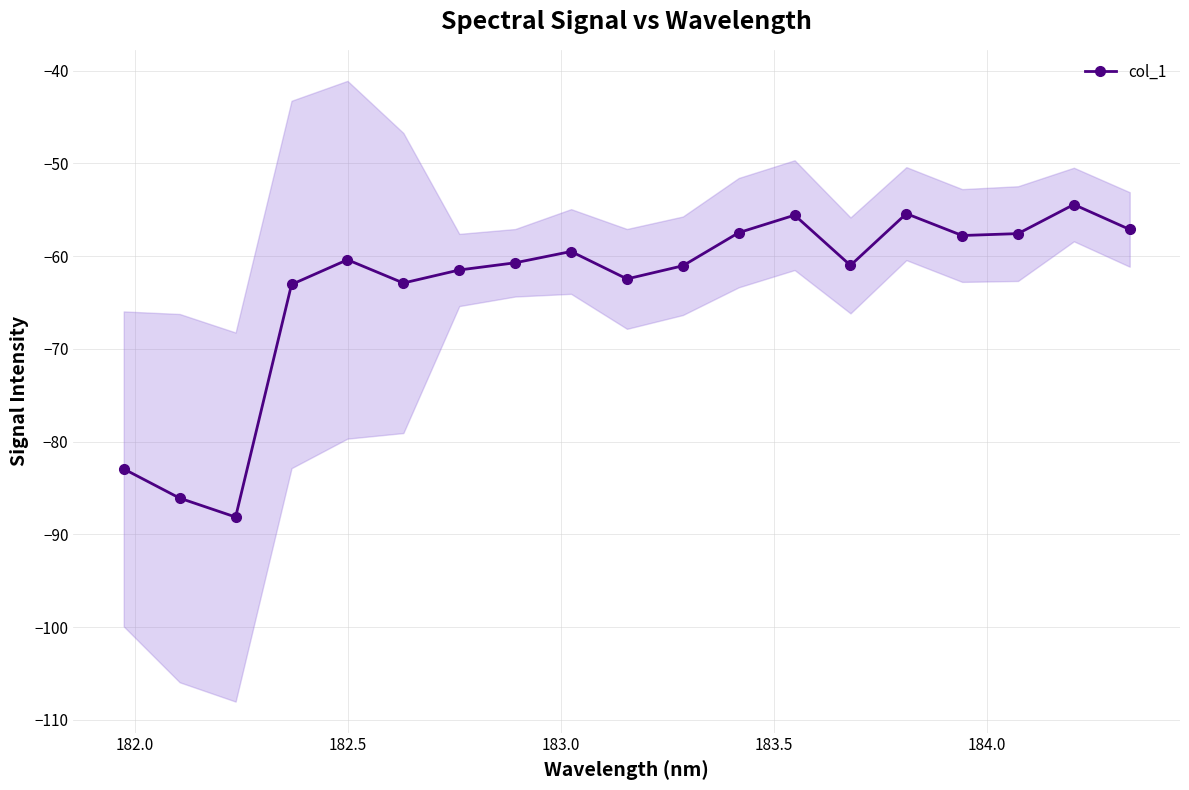

What is the value of the col_1 point at the 14th from the left?

-61.0